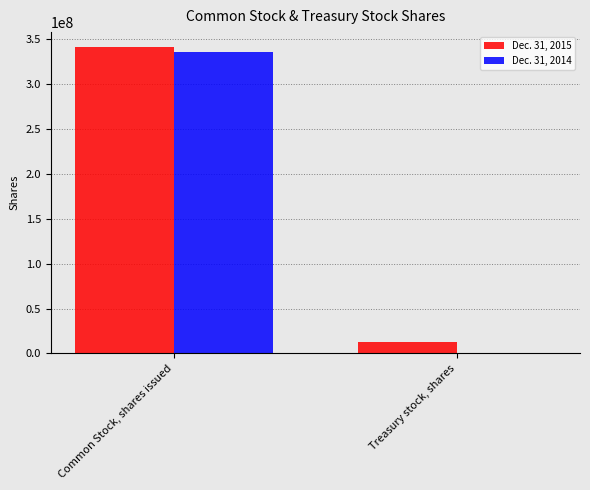

Which series has the largest range (max minus min)?

Dec. 31, 2014